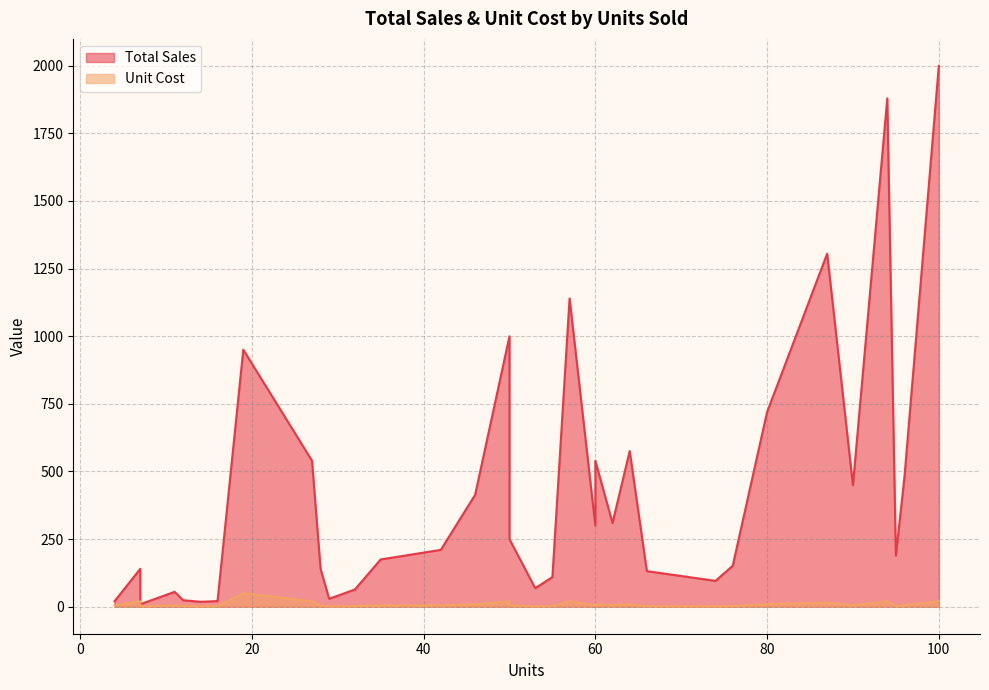

How many interior local valleys does the Unit Cost series have?

12